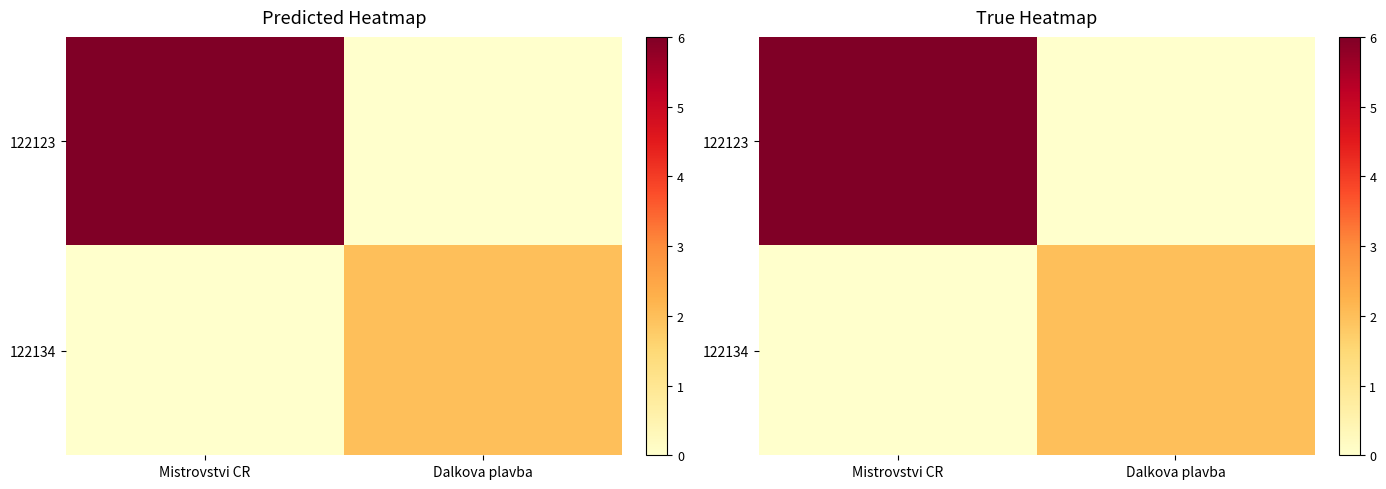

The value of 122134 at Dalkova plavba is 2. True or false?

True